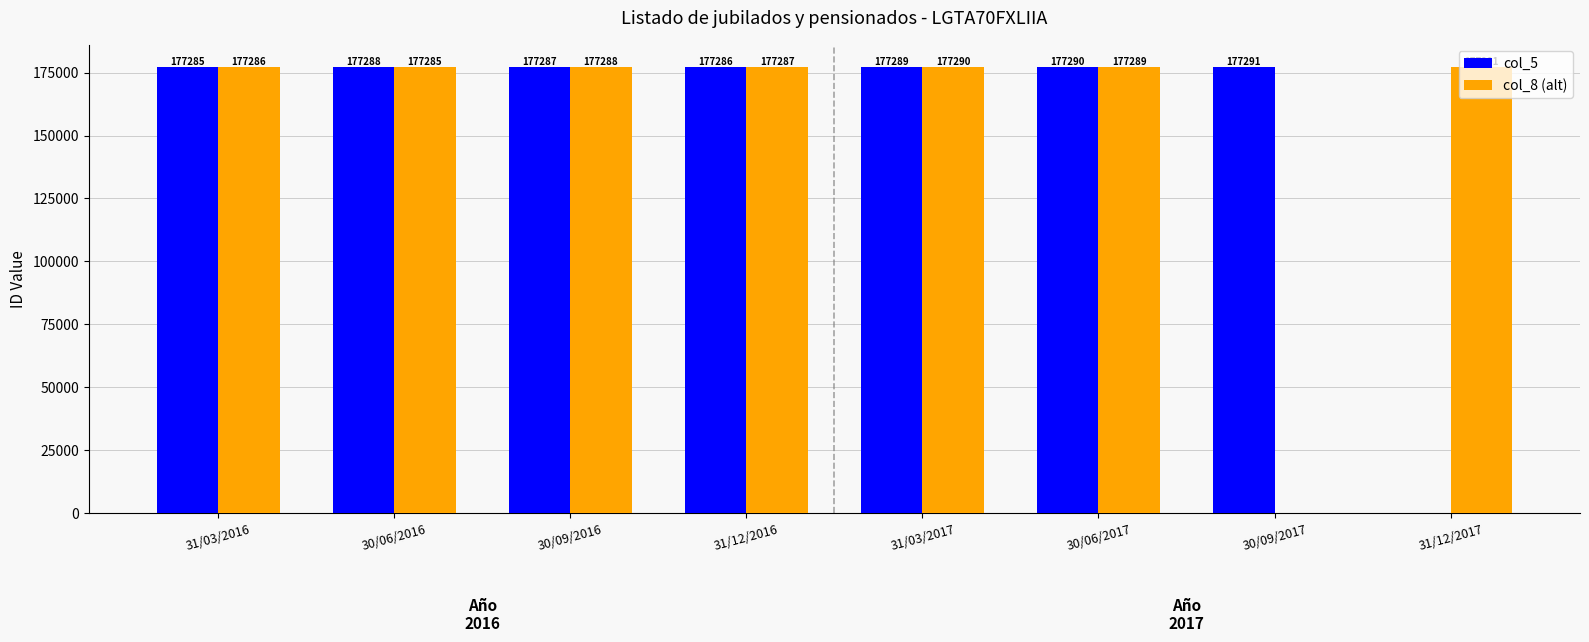

At which label is col_8 (alt) closest to 88645?

30/06/2016